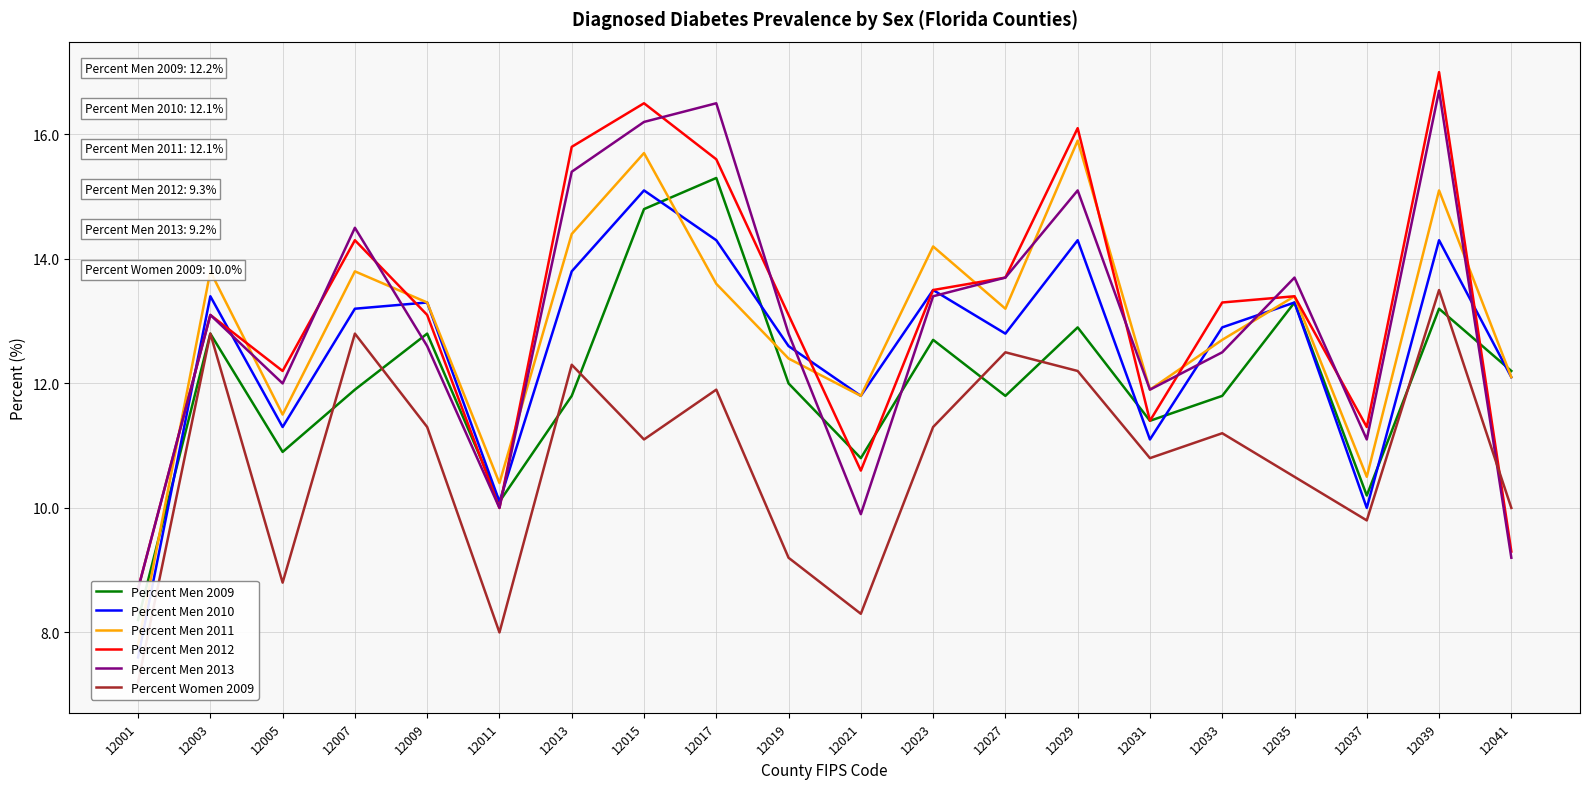

True or false: Percent Men 2011 has a value of 15.9 at 12029.

True